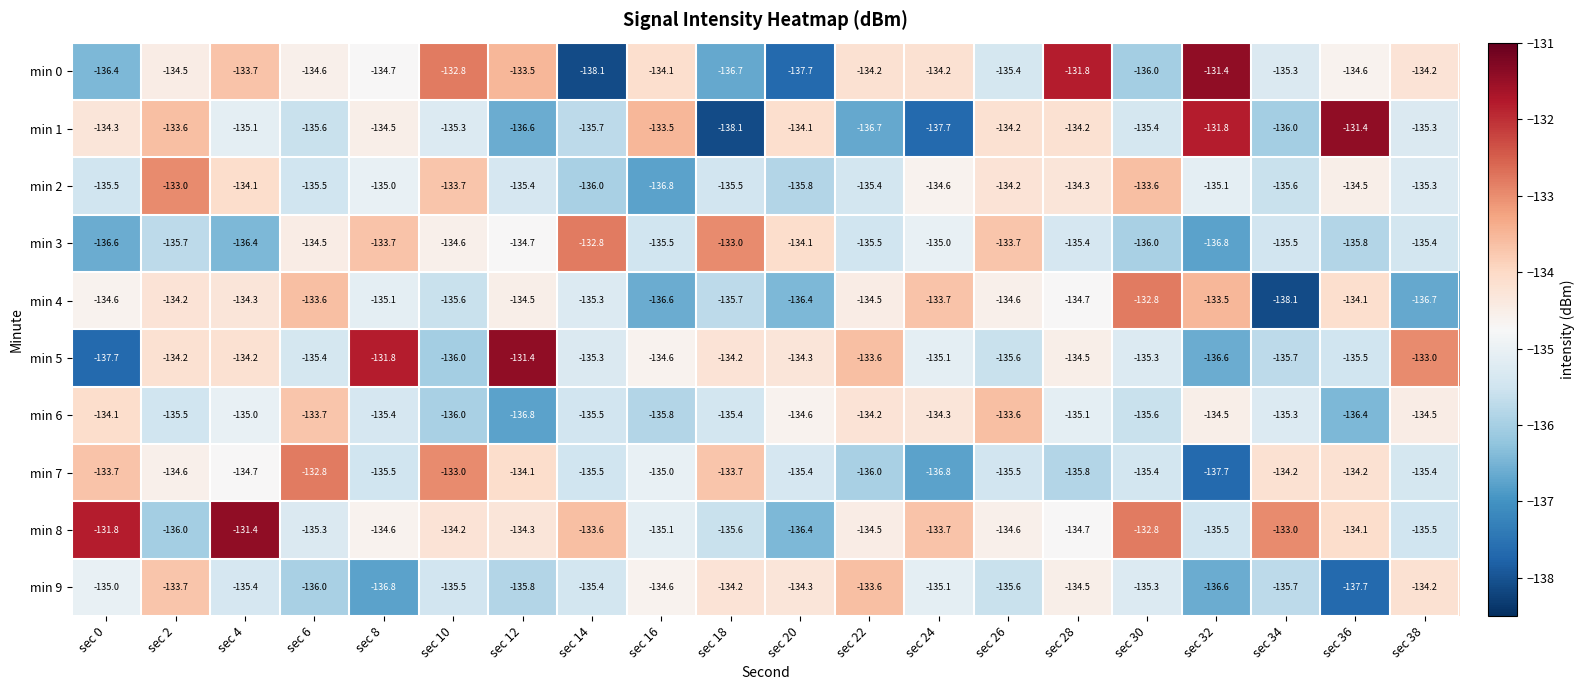

Is it true that min 5 equals -201.6 at sec 30?

False